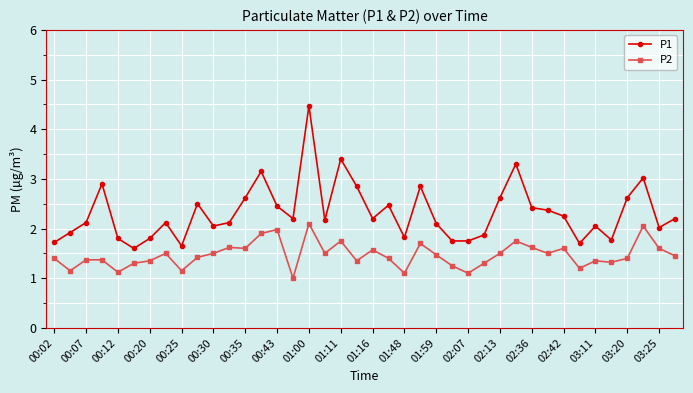

Which series has the widest spread of values?

P1